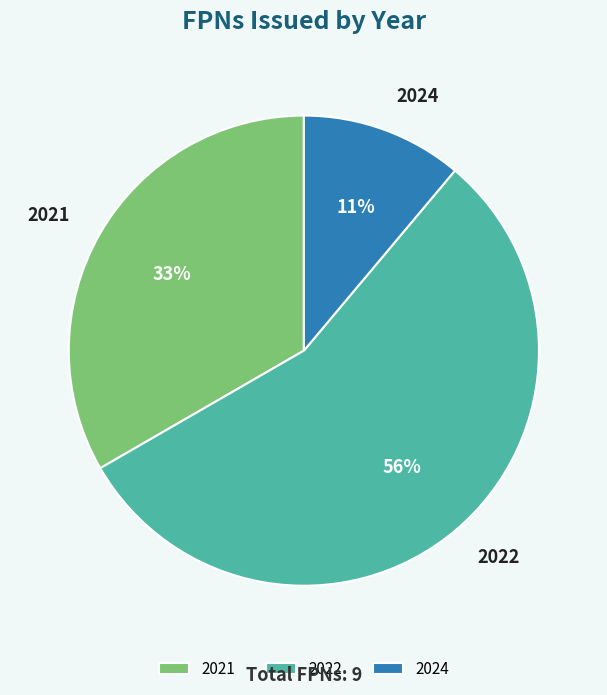

How many slices are in this pie chart?

3